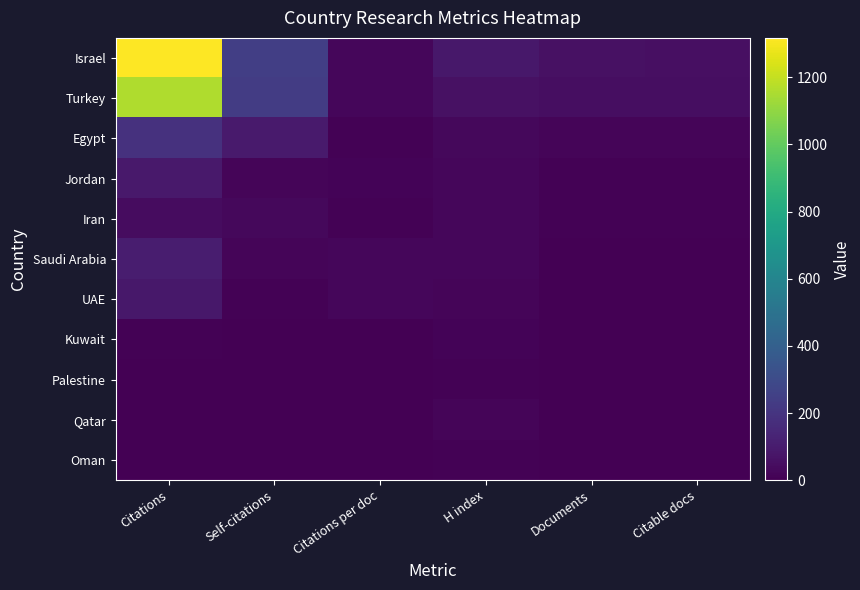

Reading left to right, what are all the values shown in this chart?

Israel: Citations=1317.0	Self-citations=244.0	Citations per doc=22.7	H index=87.0	Documents=58.0	Citable docs=56.0
Turkey: Citations=1160.0	Self-citations=234.0	Citations per doc=23.7	H index=57.0	Documents=49.0	Citable docs=47.0
Egypt: Citations=187.0	Self-citations=95.0	Citations per doc=9.3	H index=27.0	Documents=20.0	Citable docs=20.0
Jordan: Citations=88.0	Self-citations=17.0	Citations per doc=11.0	H index=22.0	Documents=8.0	Citable docs=8.0
Iran: Citations=45.0	Self-citations=28.0	Citations per doc=7.5	H index=25.0	Documents=6.0	Citable docs=6.0
Saudi Arabia: Citations=104.0	Self-citations=16.0	Citations per doc=20.8	H index=24.0	Documents=5.0	Citable docs=5.0
UAE: Citations=84.0	Self-citations=9.0	Citations per doc=21.0	H index=18.0	Documents=4.0	Citable docs=4.0
Kuwait: Citations=6.0	Self-citations=0.0	Citations per doc=3.0	H index=13.0	Documents=2.0	Citable docs=2.0
Palestine: Citations=2.0	Self-citations=0.0	Citations per doc=2.0	H index=7.0	Documents=1.0	Citable docs=1.0
Qatar: Citations=5.0	Self-citations=0.0	Citations per doc=5.0	H index=16.0	Documents=1.0	Citable docs=1.0
Oman: Citations=0.0	Self-citations=0.0	Citations per doc=0.0	H index=8.0	Documents=1.0	Citable docs=1.0